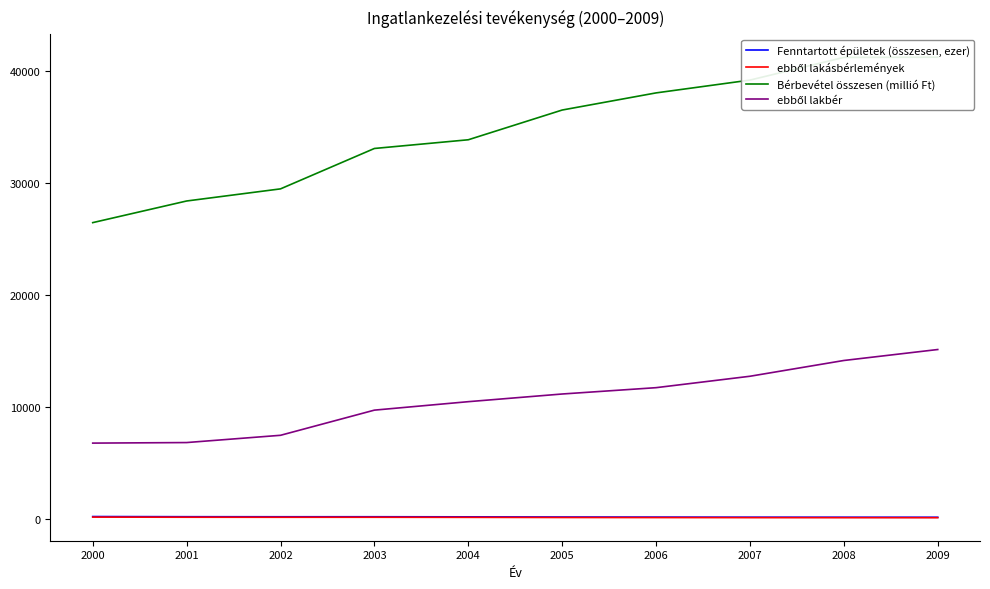

Which category has the highest value across all series?

2009